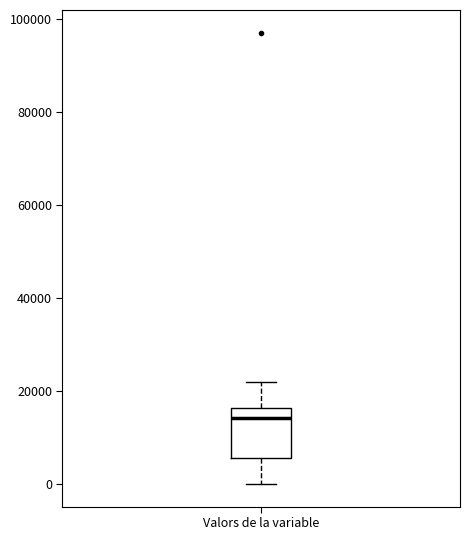

Where does the median line of the box for Valors de la variable sit on the y-axis? The values are not printed on the chart, so give them approximately, as read against the axis.

14000